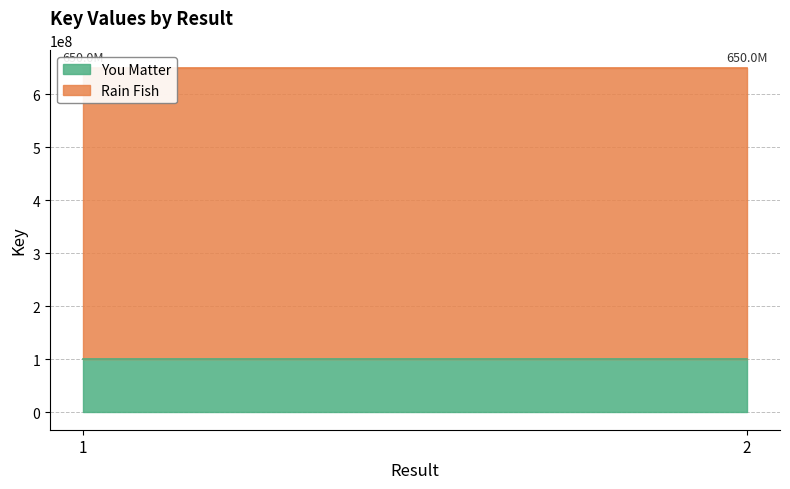

Reading right to left, transcribe all the data shown in this chart.

You Matter: 2=100770016	1=100770016
Rain Fish: 2=549218582	1=549218582